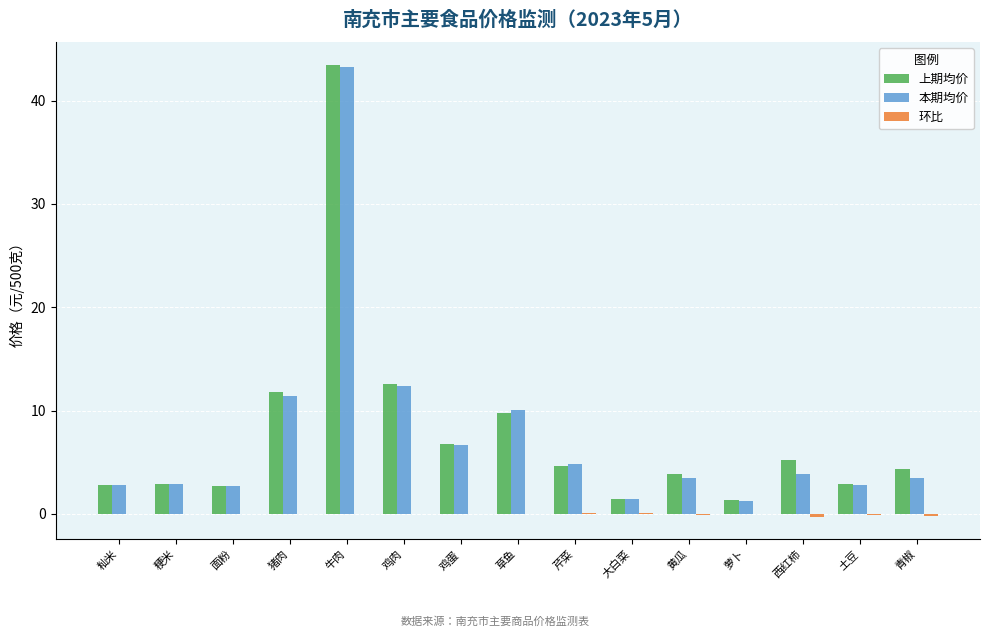

What is the greatest value displayed?

43.5